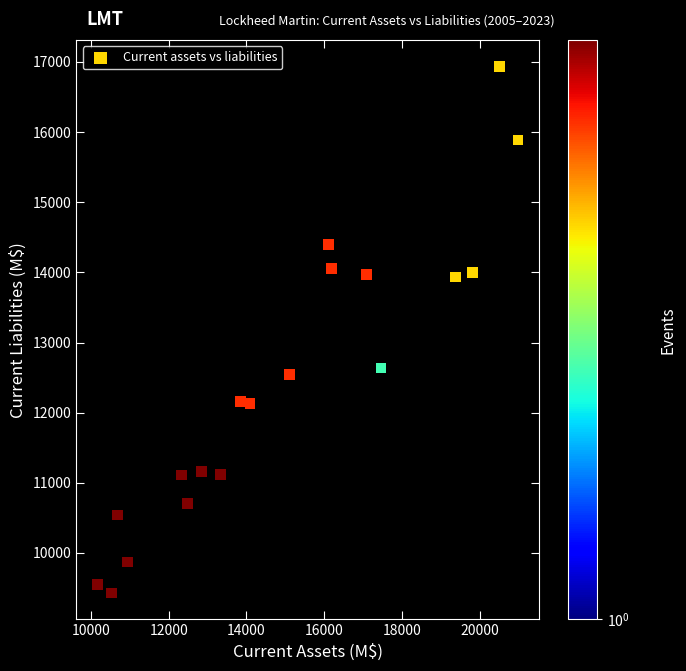

What Y value in the scatter plot is closest to 13182?

12637